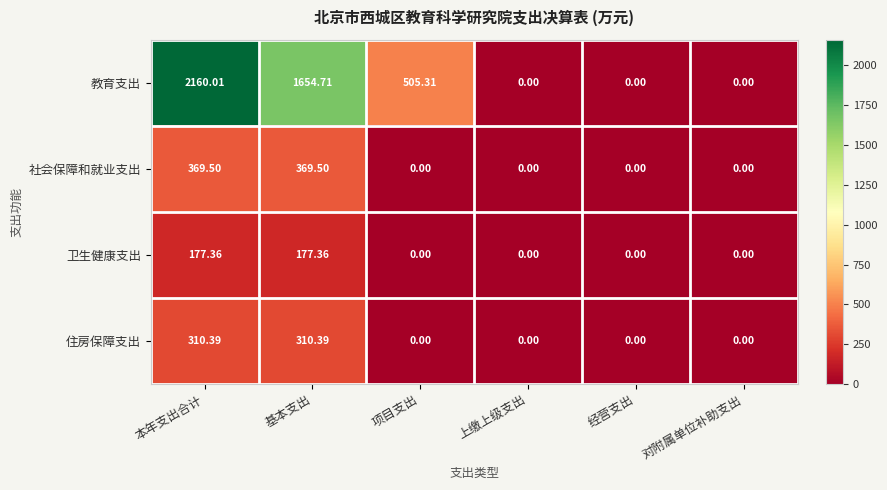

Which series changed the most between 基本支出 and 上缴上级支出?

教育支出